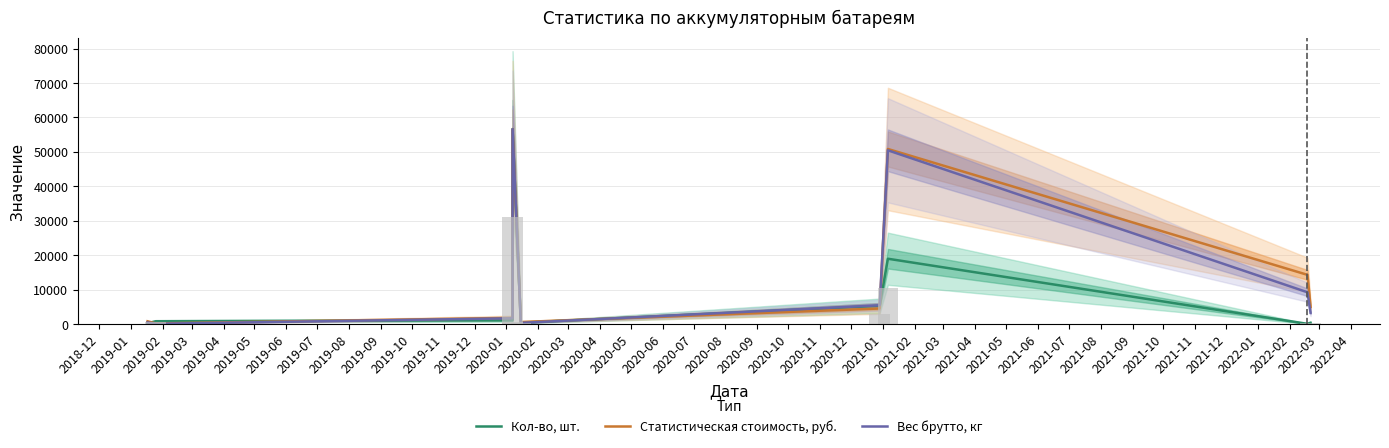

What is the highest value of the Статистическая стоимость, руб. series?

56613.1